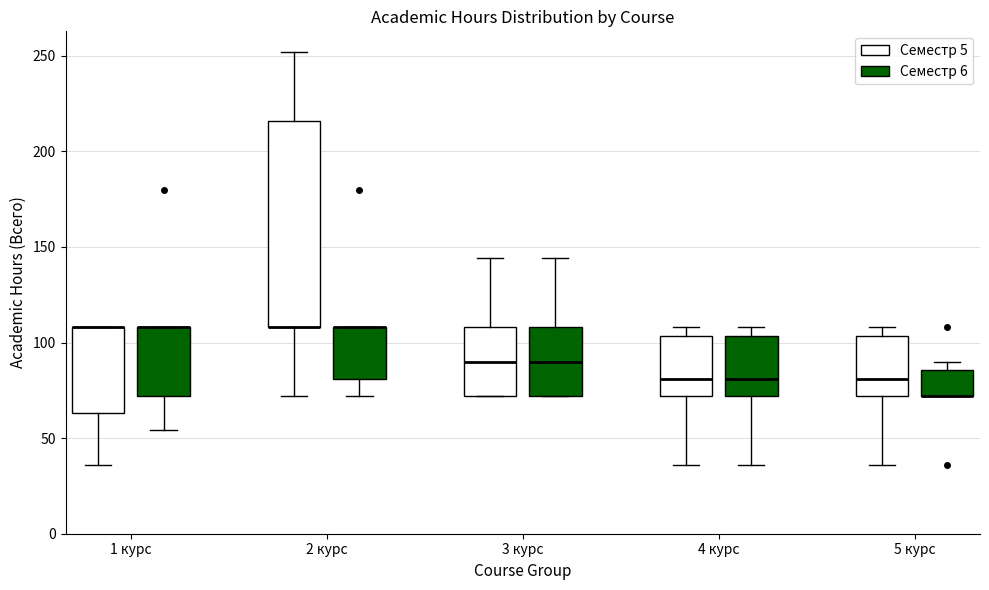

Reading left to right, read every box against the y-axis: the position of its median line, the range the box covers, and the ends of its whiskers. The values are not printed on the chart, so give them approximately, as read against the axis.

1 курс (Семестр 5): median 110 (drawn on the box's upper edge), box 65 to 110, whiskers 35 to 110
1 курс (Семестр 6): median 110 (drawn on the box's upper edge), box 70 to 110, whiskers 55 to 110
2 курс (Семестр 5): median 110 (drawn on the box's lower edge), box 110 to 215, whiskers 70 to 250
2 курс (Семестр 6): median 110 (drawn on the box's upper edge), box 80 to 110, whiskers 70 to 110
3 курс (Семестр 5): median 90, box 70 to 110, whiskers 70 to 145
3 курс (Семестр 6): median 90, box 70 to 110, whiskers 70 to 145
4 курс (Семестр 5): median 80, box 70 to 105, whiskers 35 to 110
4 курс (Семестр 6): median 80, box 70 to 105, whiskers 35 to 110
5 курс (Семестр 5): median 80, box 70 to 105, whiskers 35 to 110
5 курс (Семестр 6): median 70 (drawn on the box's lower edge), box 70 to 85, whiskers 70 to 90